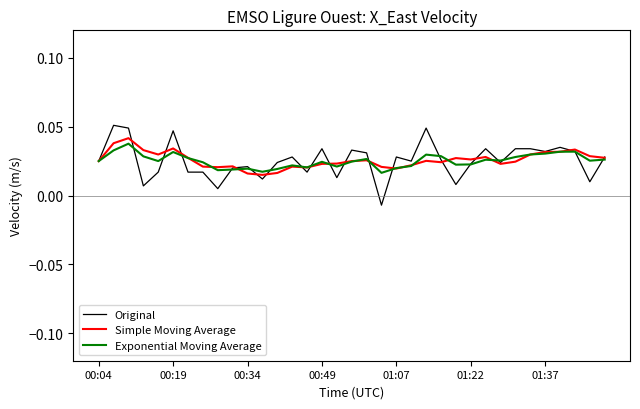

Which series has the largest range (max minus min)?

Original